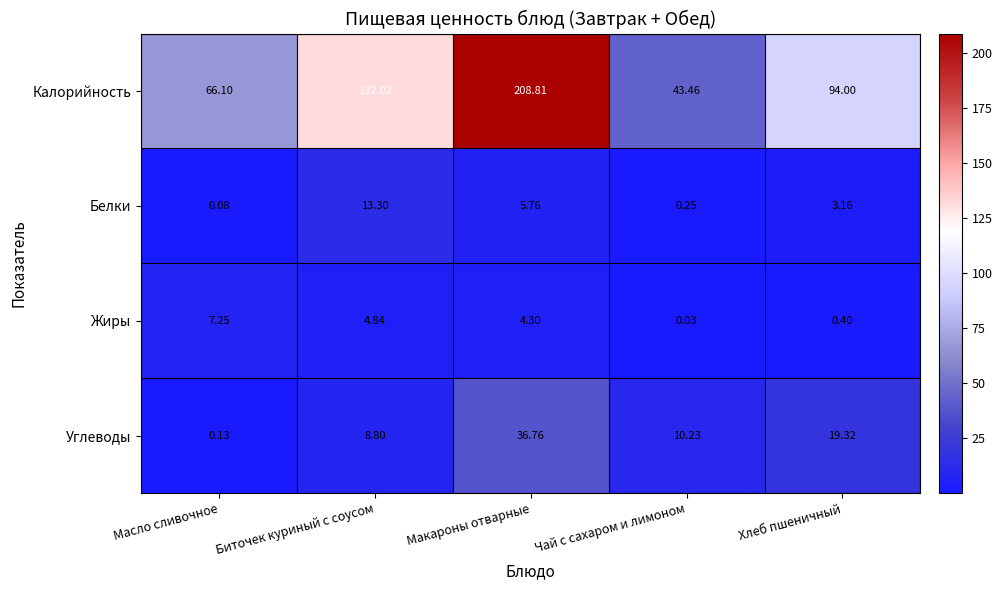

How many data points does each series have?

5